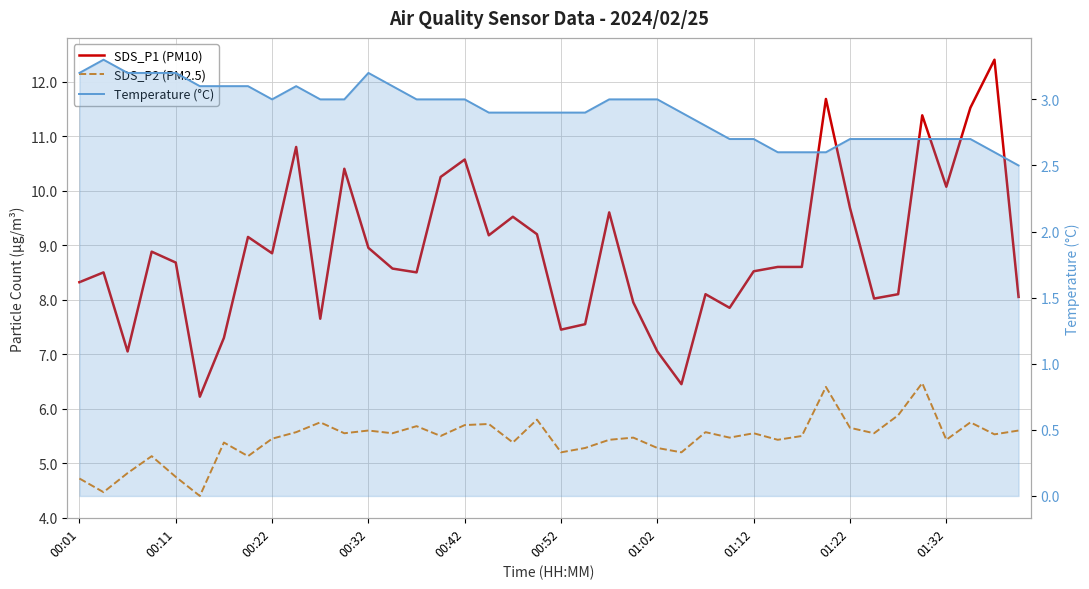

What is the difference between the maximum and minimum values in the SDS_P1 (PM10) series?

6.2